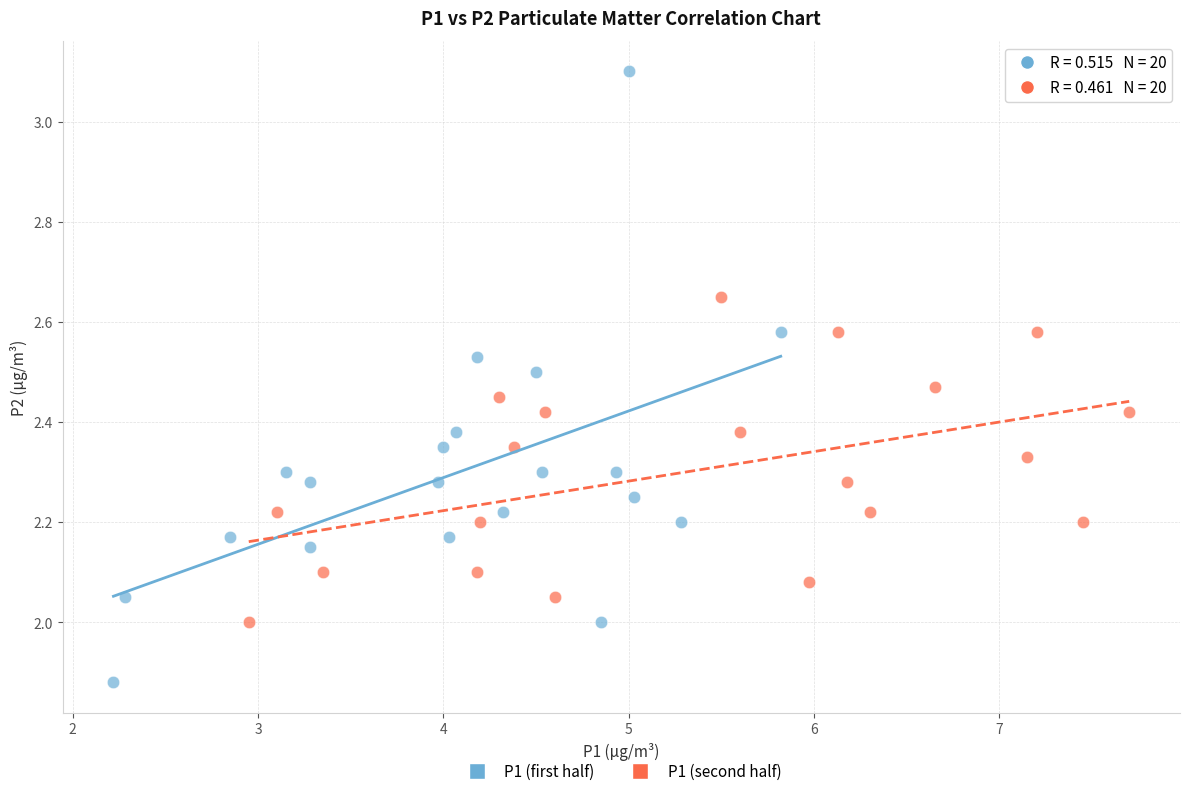

What are all the series names shown in the legend?

P1 (first half), P1 (second half)